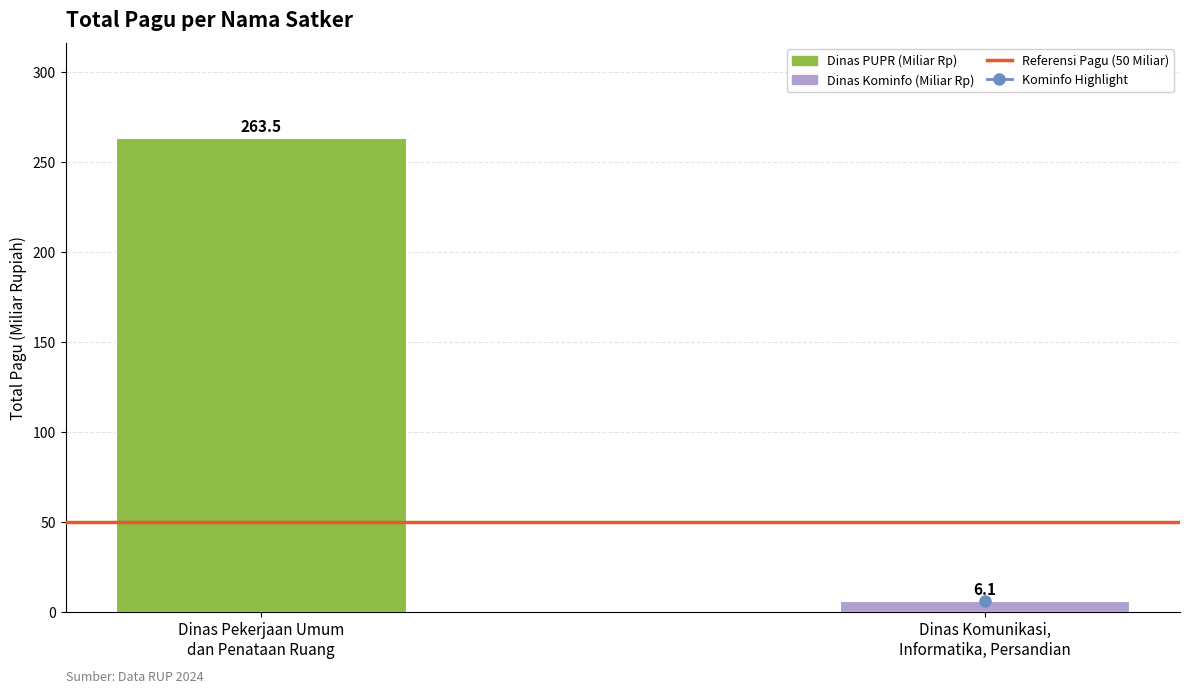

What is the average value?

134.8